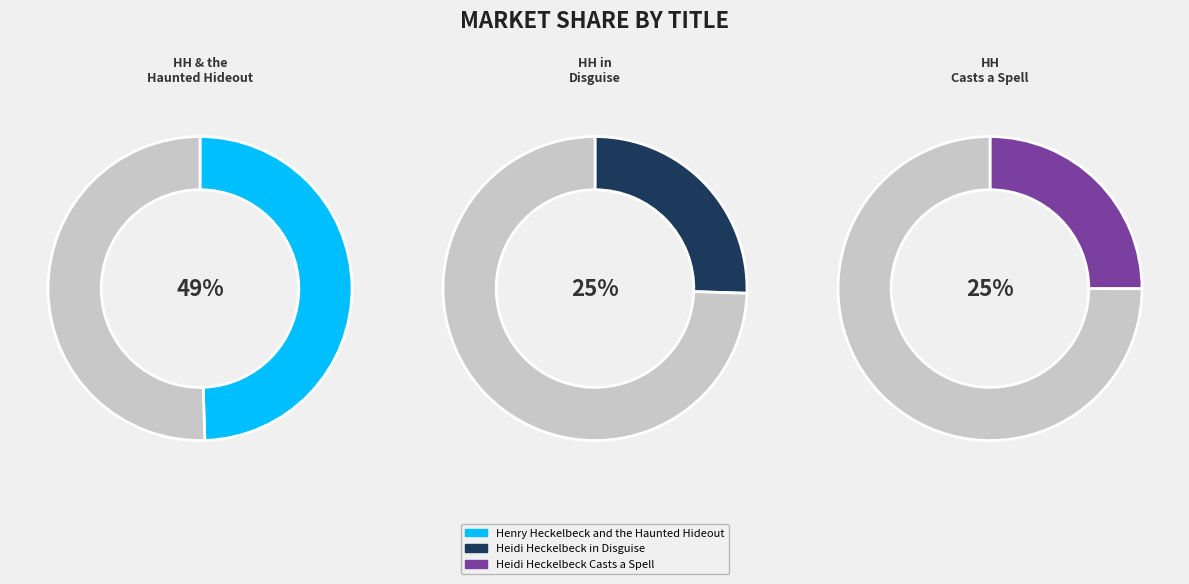

Does any single category account for the majority?

No